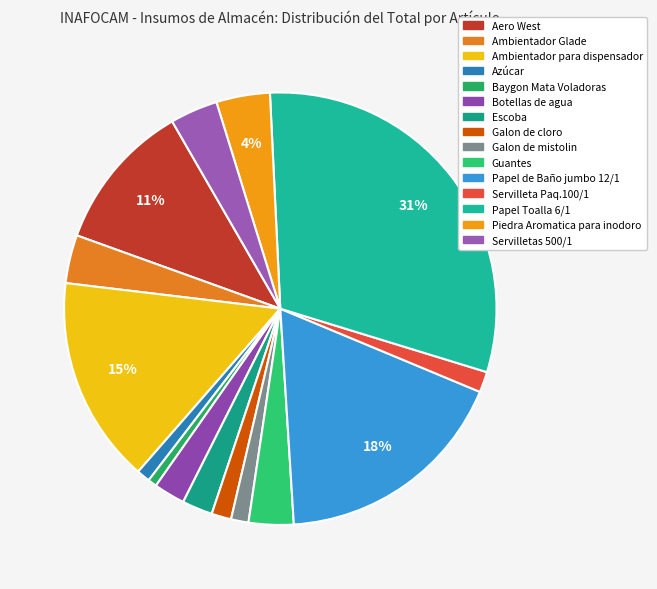

True or false: Ambientador Glade accounts for 1% of the total.

False